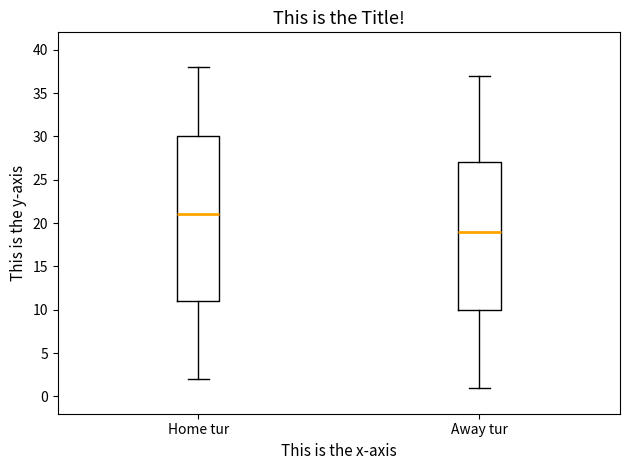

Reading left to right, read every box against the y-axis: the position of its median line, the range the box covers, and the ends of its whiskers. The values are not printed on the chart, so give them approximately, as read against the axis.

Home tur: median 21, box 11 to 30, whiskers 2 to 38
Away tur: median 19, box 10 to 27, whiskers 1 to 37